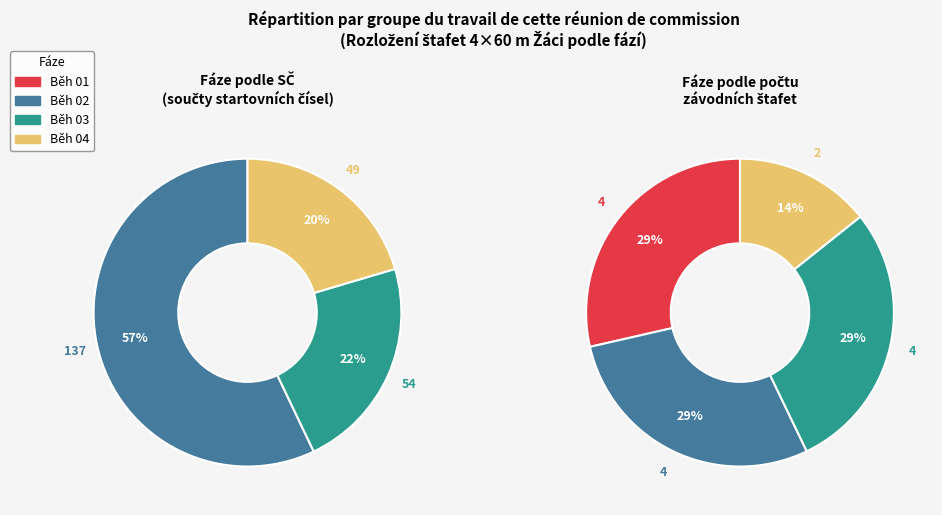

Approximately how many times larger is the value at Běh 03 compared to Běh 04?

1.1